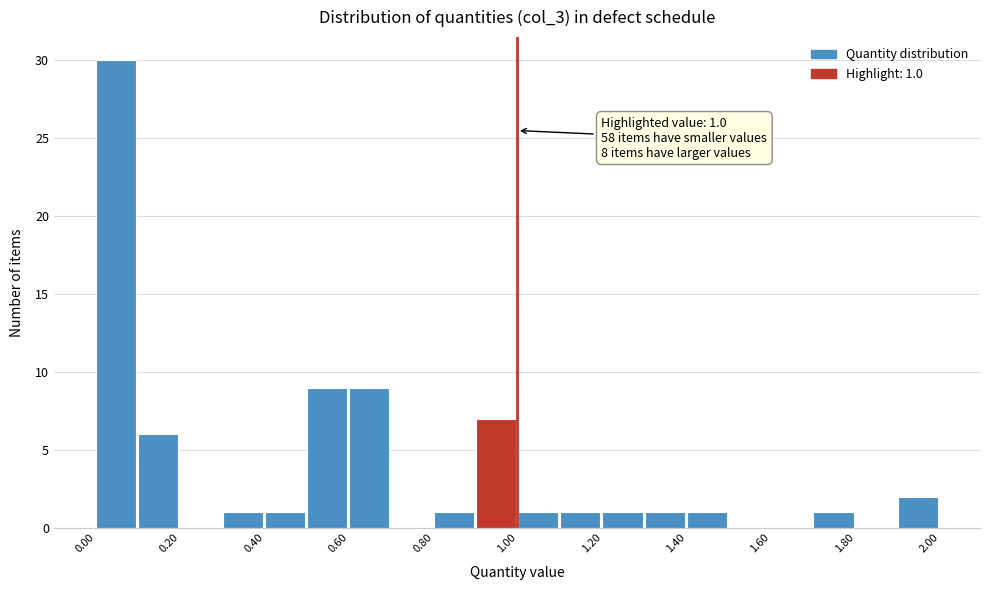

Which range on the x-axis has the tallest bar?

0.0 to 0.1